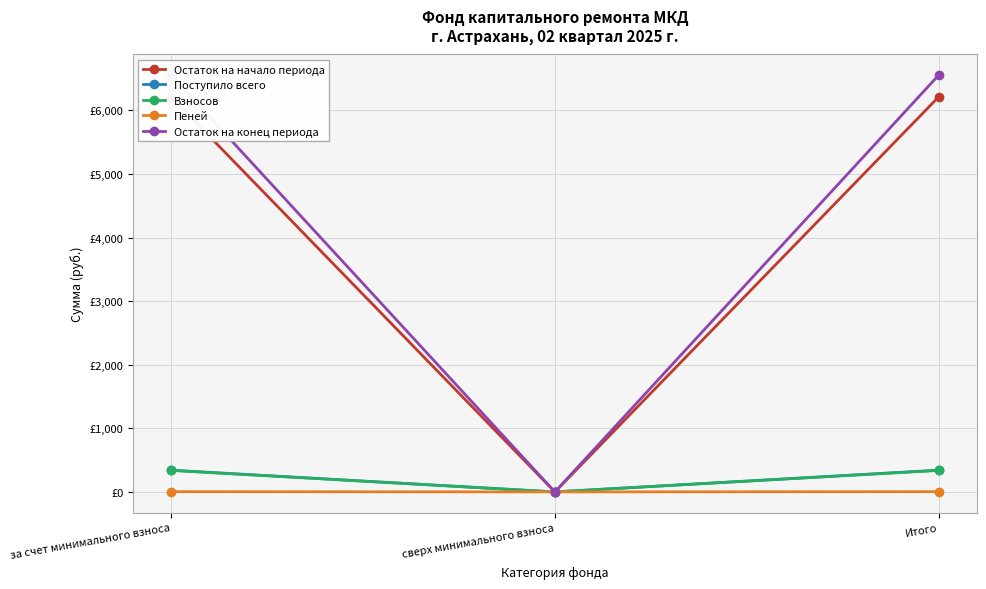

Reading left to right, list all the values displayed in this chart.

Остаток на начало периода: за счет минимального взноса=6209.0	сверх минимального взноса=0.0	Итого=6209.0
Поступило всего: за счет минимального взноса=341.8	сверх минимального взноса=0.0	Итого=341.8
Взносов: за счет минимального взноса=337.9	сверх минимального взноса=0.0	Итого=337.9
Пеней: за счет минимального взноса=3.9	сверх минимального взноса=0.0	Итого=3.9
Остаток на конец периода: за счет минимального взноса=6550.8	сверх минимального взноса=0.0	Итого=6550.8